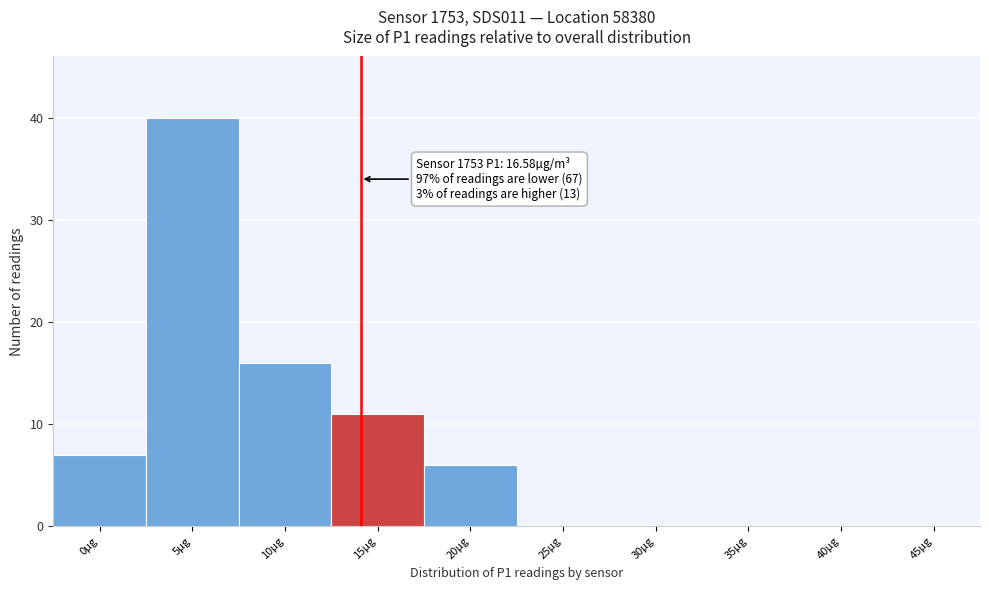

Reading right to left, list all the values displayed in this chart.

45µg=0	40µg=0	35µg=0	30µg=0	25µg=0	20µg=6	15µg=11	10µg=16	5µg=40	0µg=7